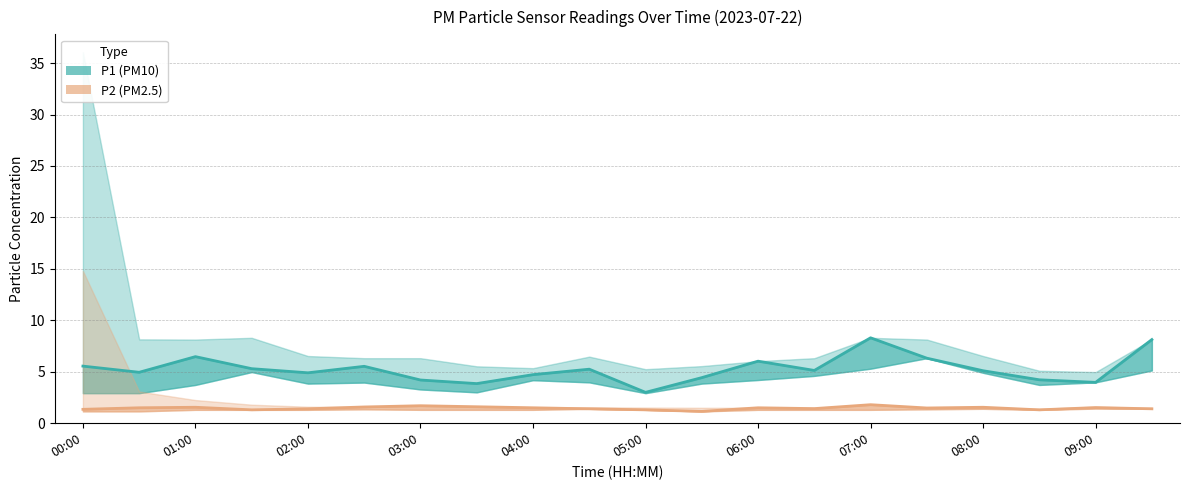

Reading left to right, extract all data points from this chart.

P1: 00:00=5.5	00:30=5.0	01:00=6.5	01:30=5.3	02:00=4.9	02:30=5.5	03:00=4.2	03:30=3.9	04:00=4.7	04:30=5.2	05:00=3.0	05:30=4.4	06:00=6.0	06:30=5.1	07:00=8.3	07:30=6.3	08:00=5.1	08:30=4.2	09:00=4.0	09:30=8.1
P2: 00:00=1.4	00:30=1.5	01:00=1.6	01:30=1.3	02:00=1.4	02:30=1.6	03:00=1.7	03:30=1.6	04:00=1.5	04:30=1.4	05:00=1.3	05:30=1.1	06:00=1.5	06:30=1.4	07:00=1.8	07:30=1.5	08:00=1.6	08:30=1.3	09:00=1.5	09:30=1.4